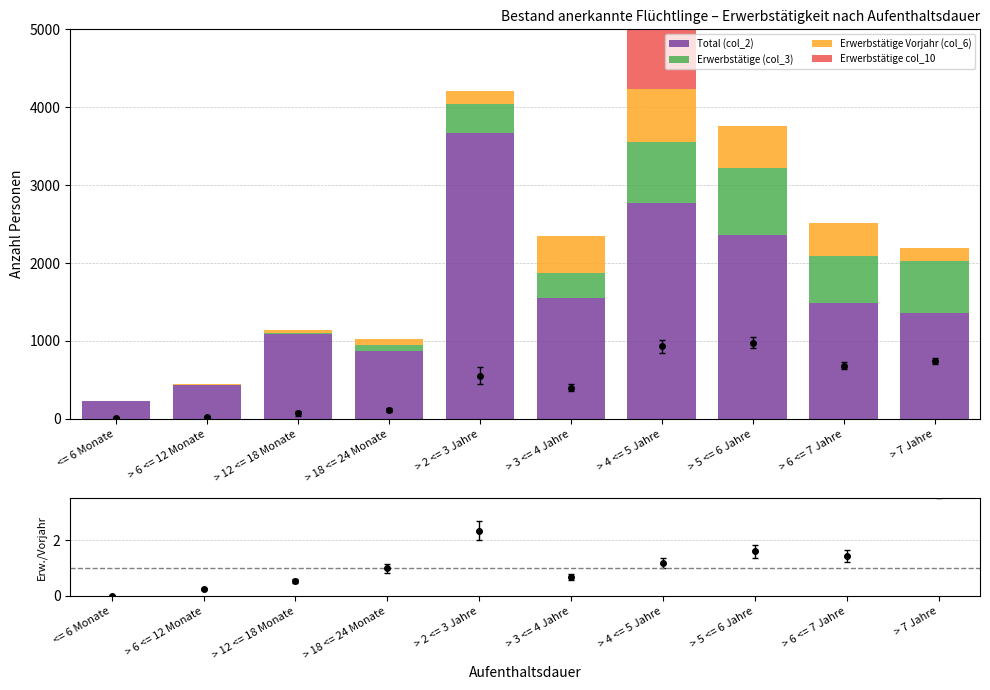

Does the chart contain stacked bars?

No